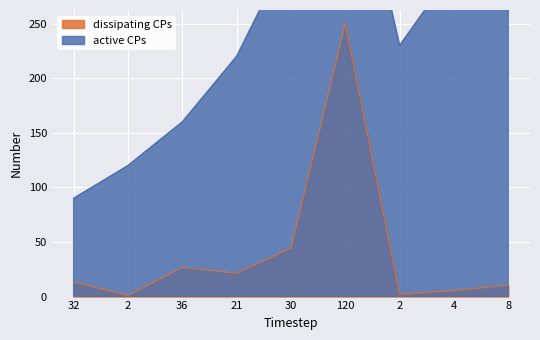

Is it true that active CPs equals 230.0 at 2?

True